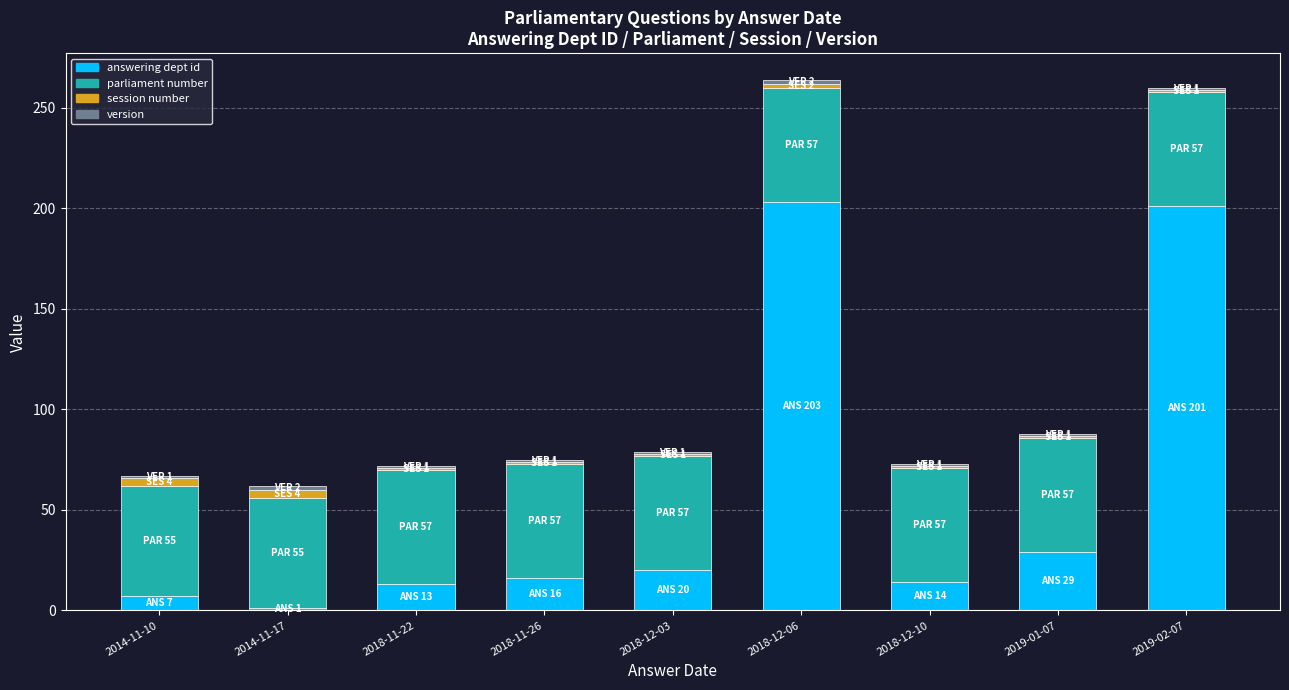

What is the difference between the maximum and second lowest values in the answering dept id series?

196